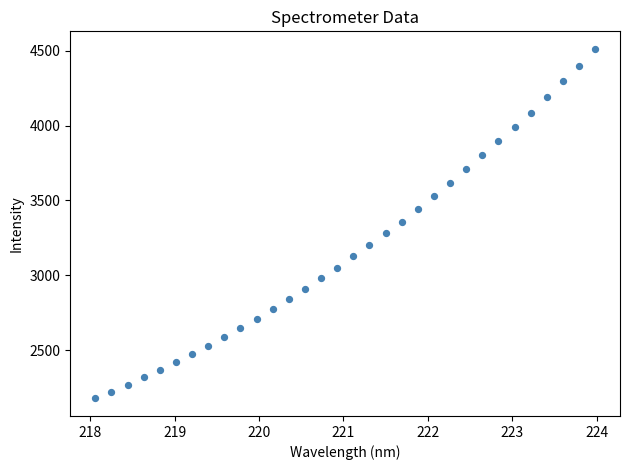

How many data points are displayed?

32